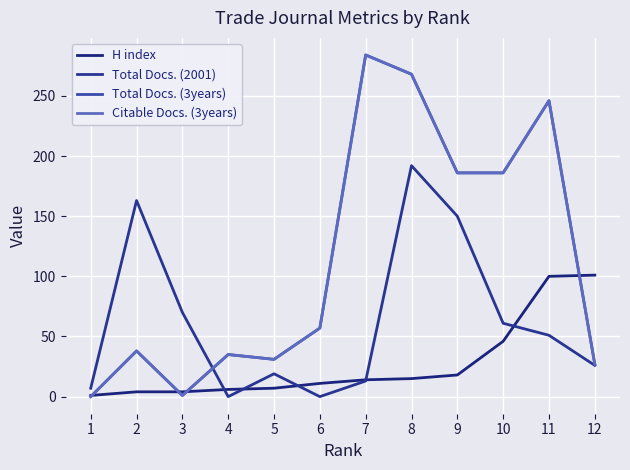

Does the chart have visible grid lines?

Yes